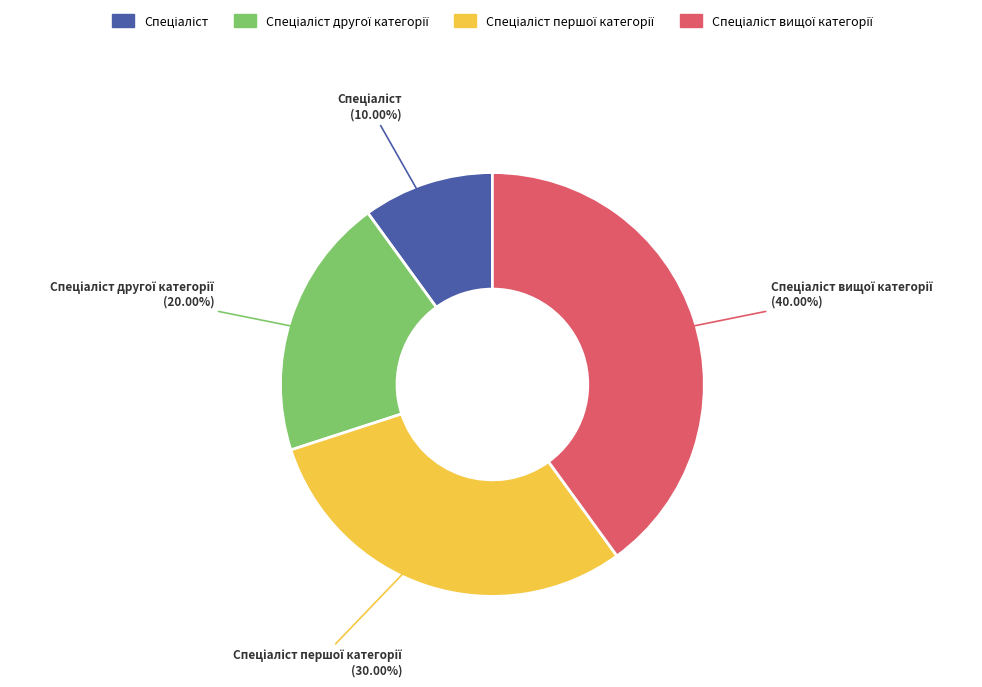

Does any single category account for the majority?

No